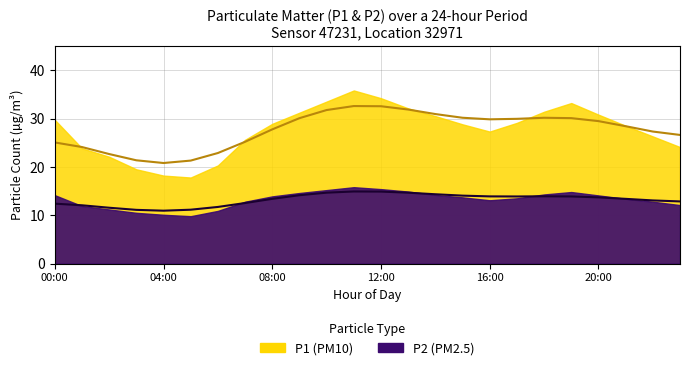

What is the greatest value displayed?

35.8